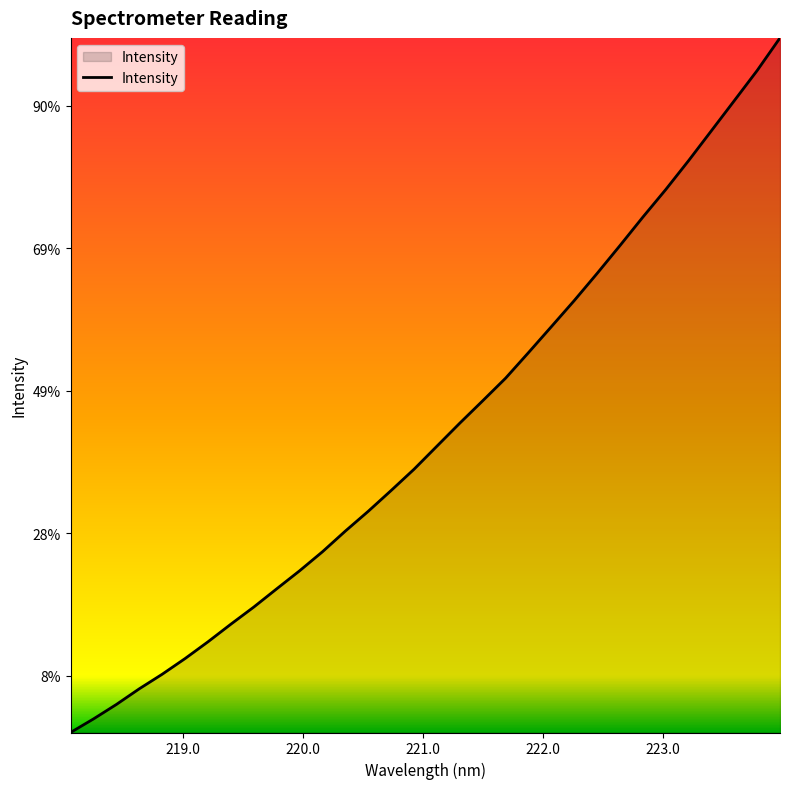

Does the chart have visible grid lines?

No